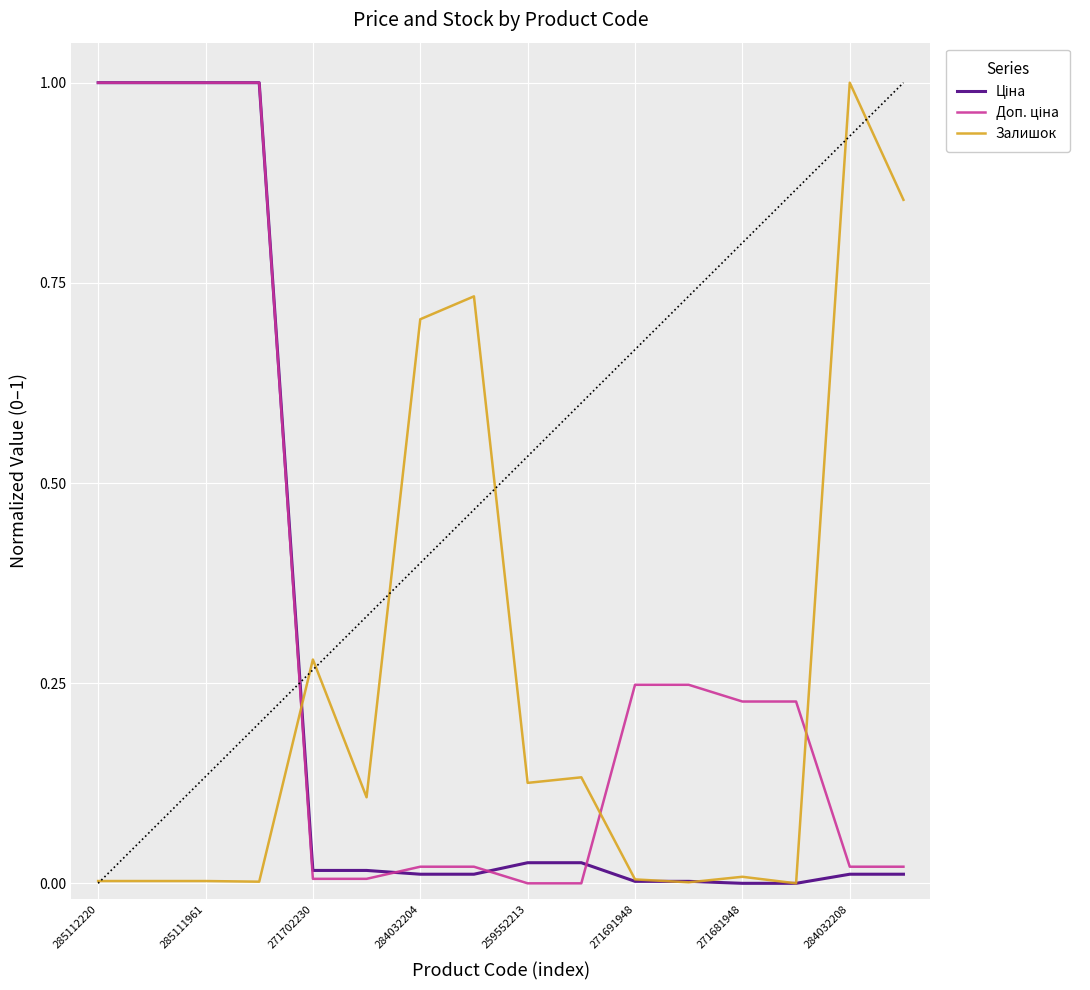

What is the maximum value shown in the chart?

1.0